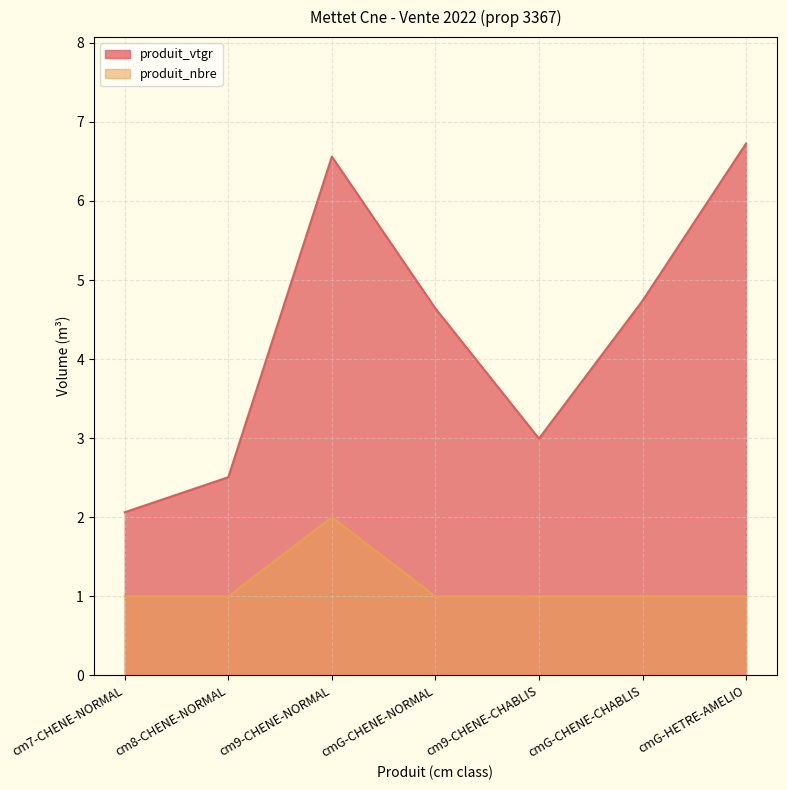

At which label is produit_vtgr closest to 4?

cmG-CHENE-NORMAL